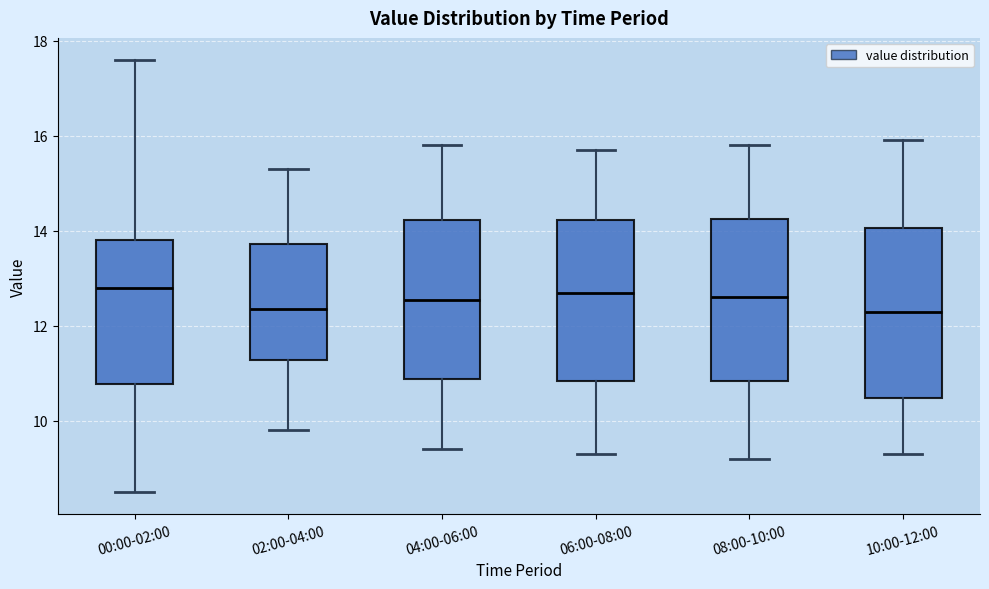

Reading left to right, read every box against the y-axis: the position of its median line, the range the box covers, and the ends of its whiskers. The values are not printed on the chart, so give them approximately, as read against the axis.

00:00-02:00: median 12.8, box 10.8 to 13.8, whiskers 8.6 to 17.6
02:00-04:00: median 12.4, box 11.2 to 13.8, whiskers 9.8 to 15.4
04:00-06:00: median 12.6, box 10.8 to 14.2, whiskers 9.4 to 15.8
06:00-08:00: median 12.8, box 10.8 to 14.2, whiskers 9.4 to 15.8
08:00-10:00: median 12.6, box 10.8 to 14.2, whiskers 9.2 to 15.8
10:00-12:00: median 12.4, box 10.4 to 14.0, whiskers 9.4 to 16.0